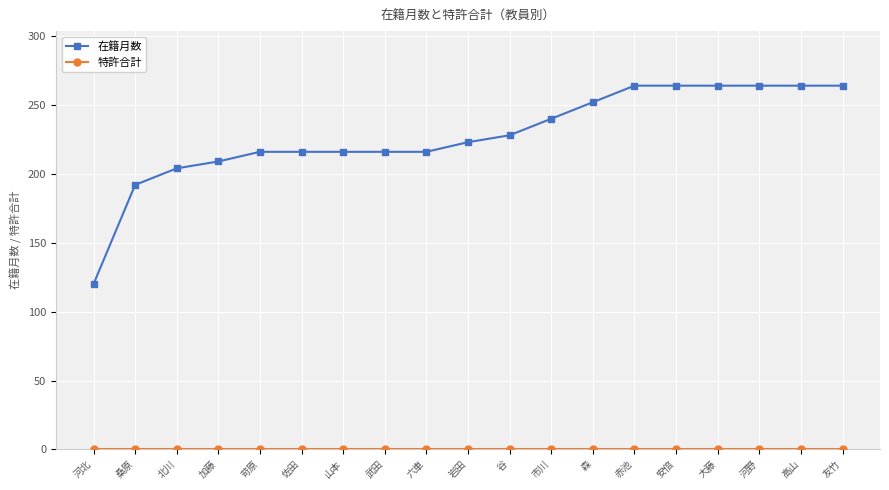

The value of 在籍月数 at 武田 is 216. True or false?

True